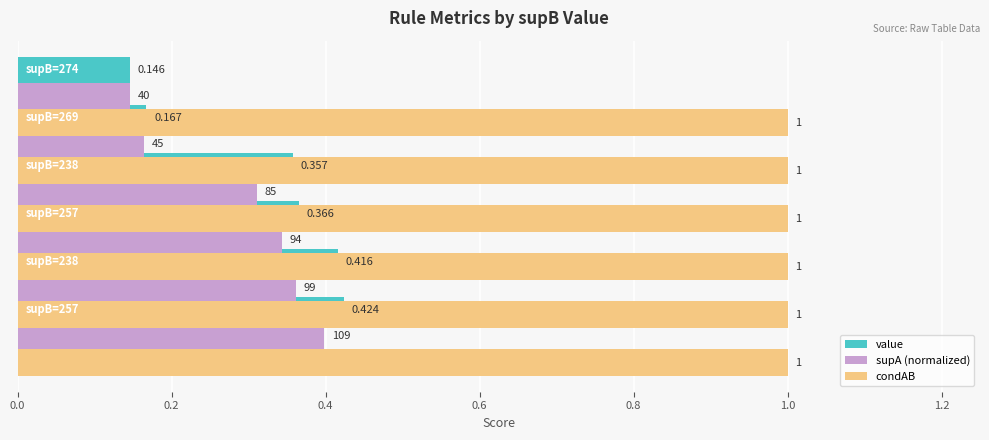

What is the difference between the maximum and minimum values in the supA (normalized) series?

0.3